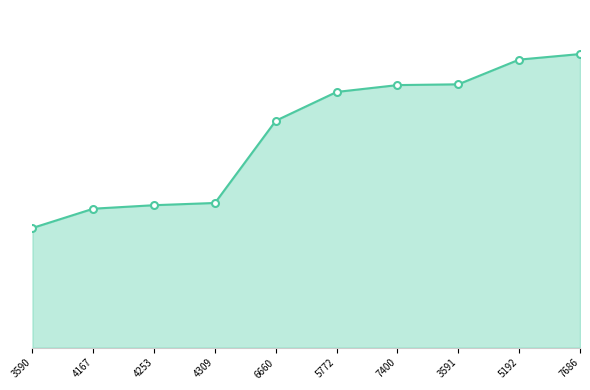

Reading left to right, transcribe all the data shown in this chart.

3590=9299	4167=10797	4253=11069	4309=11242	6660=17633	5772=19868	7400=20401	3591=20461	5192=22381	7686=22813